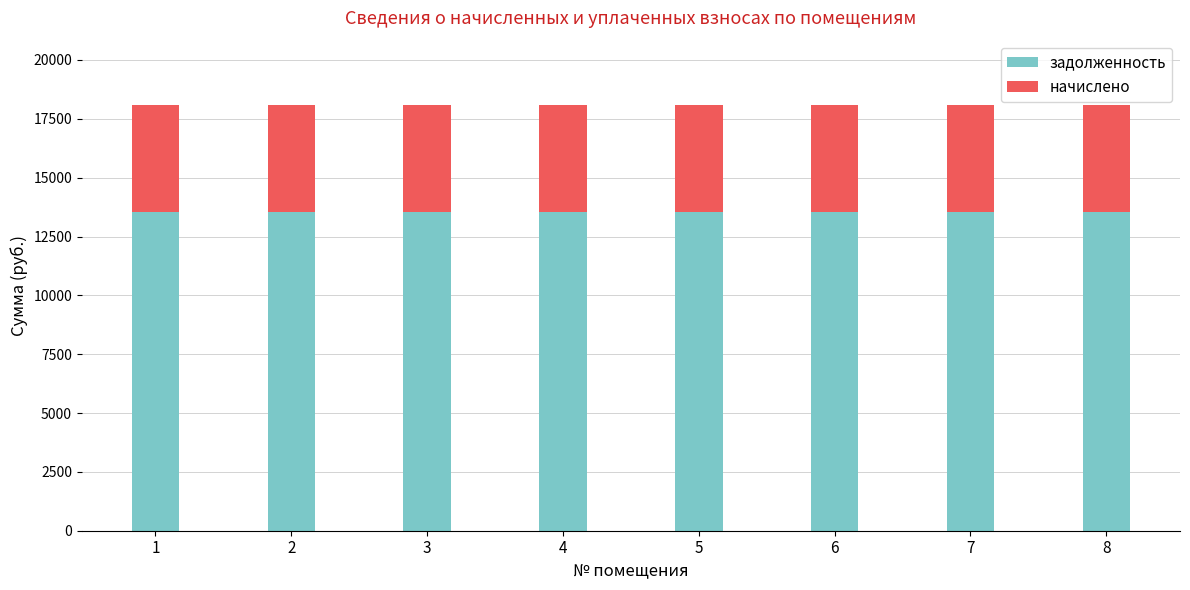

What is the lowest value of the задолженность series?

13536.0